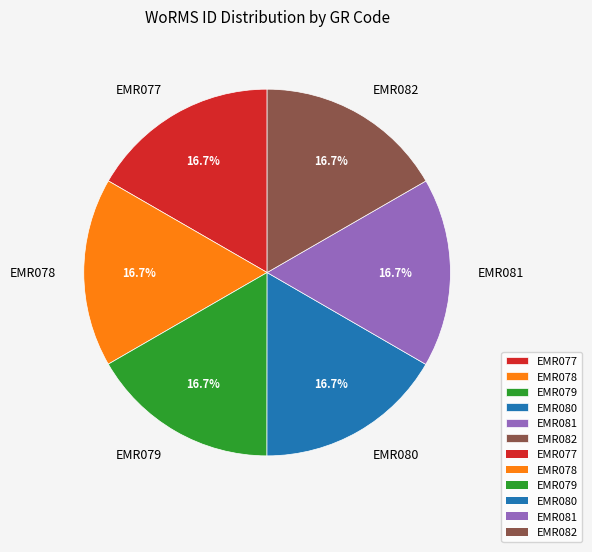

Is EMR078 the majority of the pie?

No